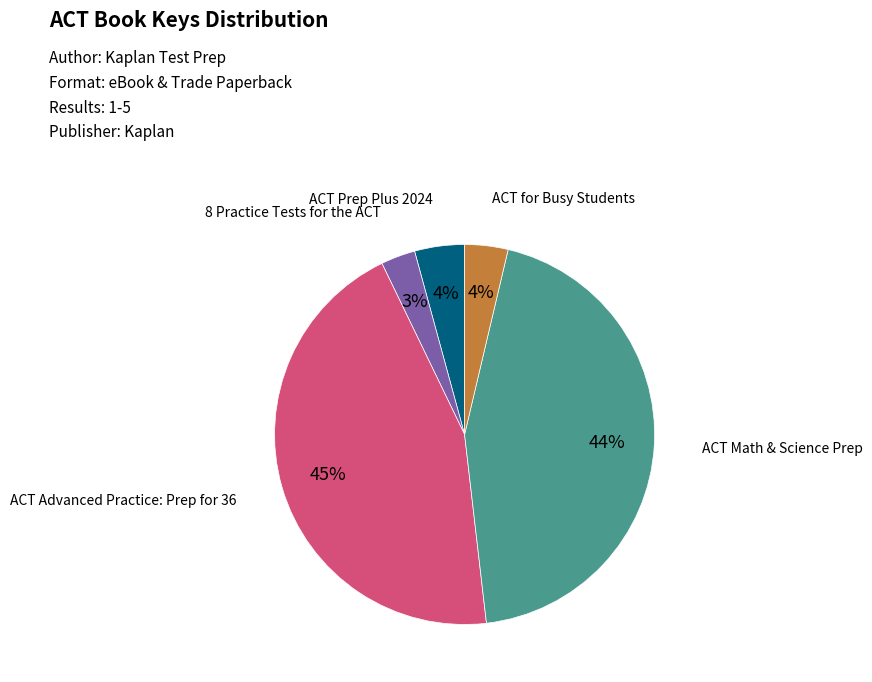

What is the smallest slice in the pie chart?

8 Practice Tests for the ACT